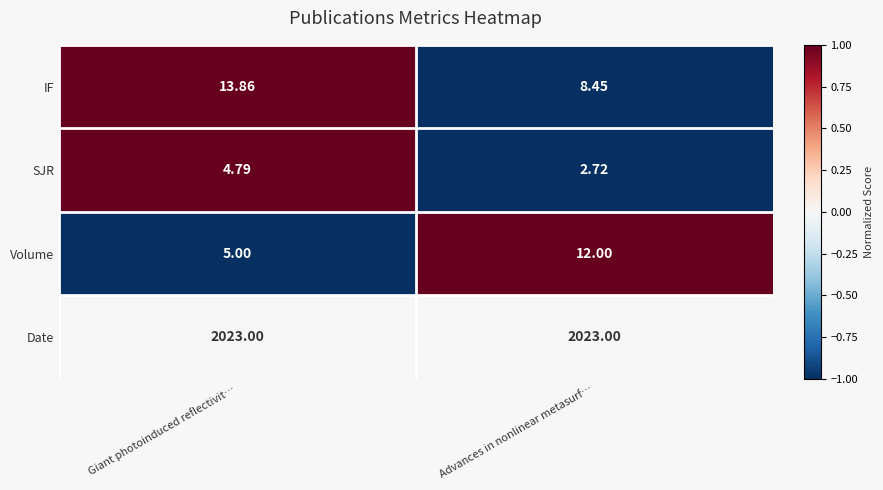

Which category has the lowest value in the SJR series?

Advances in nonlinear metasurf…